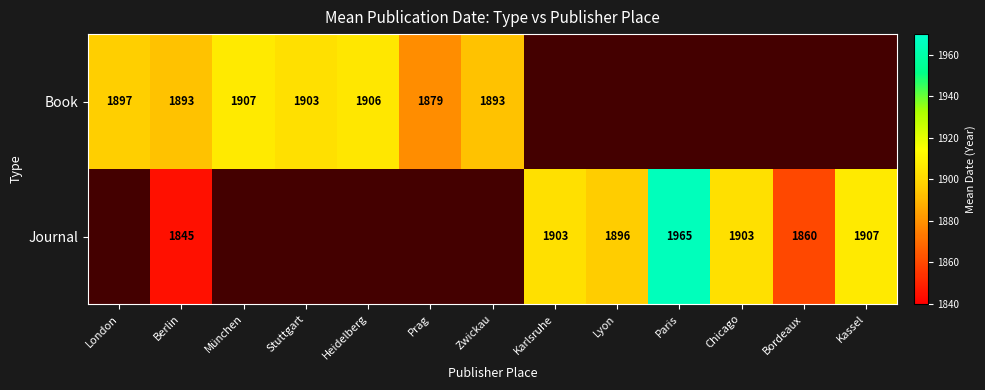

Is the value of Book at Prag greater than the value of Journal at Paris?

No